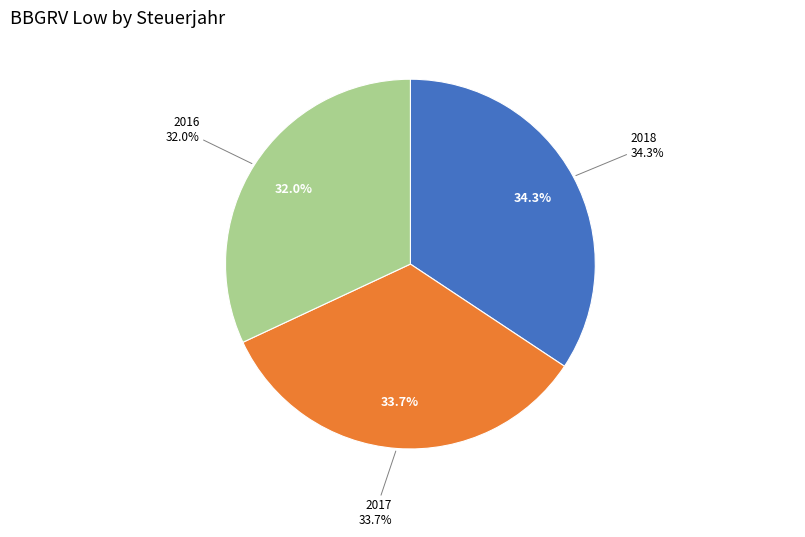

True or false: 2016 accounts for 21% of the total.

False